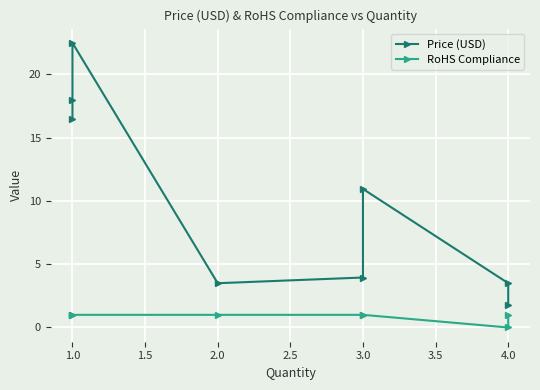

Count the number of data series in this chart.

2